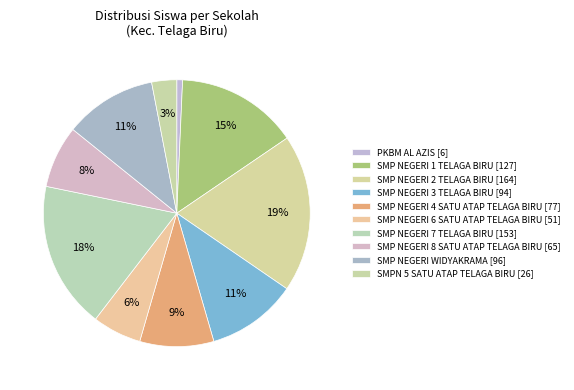

Do PKBM AL AZIS and SMP NEGERI WIDYAKRAMA together represent more than half of the pie?

No